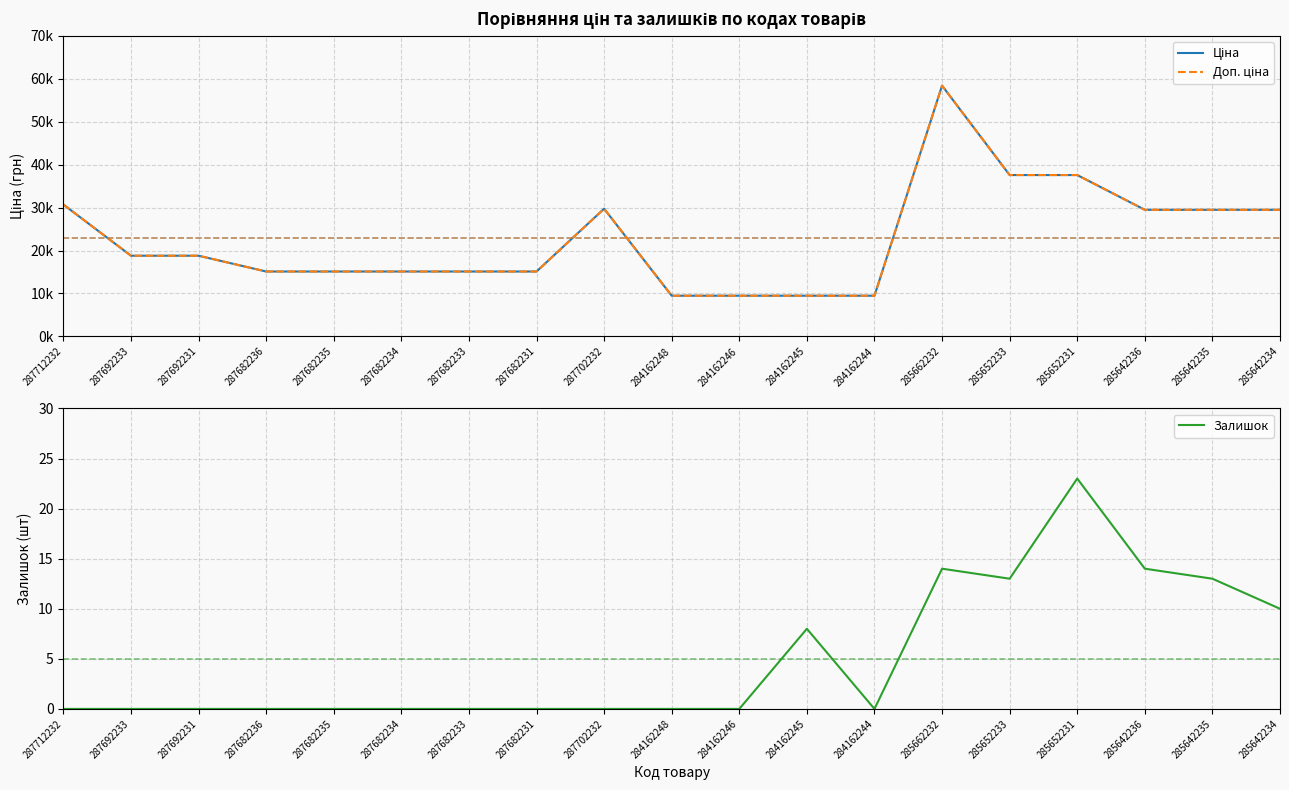

Reading left to right, transcribe all the data shown in this chart.

Ціна: 287712232=30717.1	287692233=18796.8	287692231=18796.8	287682236=15120.0	287682235=15120.0	287682234=15120.0	287682233=15120.0	287682231=15120.0	287702232=29747.2	284162248=9480.1	284162246=9480.1	284162245=9480.1	284162244=9480.1	285662232=58426.5	285652233=37593.6	285652231=37593.6	285642236=29491.5	285642235=29491.5	285642234=29491.5
Доп. ціна: 287712232=30717.1	287692233=18796.8	287692231=18796.8	287682236=15120.0	287682235=15120.0	287682234=15120.0	287682233=15120.0	287682231=15120.0	287702232=29747.2	284162248=9480.1	284162246=9480.1	284162245=9480.1	284162244=9480.1	285662232=58426.5	285652233=37593.6	285652231=37593.6	285642236=29491.5	285642235=29491.5	285642234=29491.5
Залишок: 287712232=0.0	287692233=0.0	287692231=0.0	287682236=0.0	287682235=0.0	287682234=0.0	287682233=0.0	287682231=0.0	287702232=0.0	284162248=0.0	284162246=0.0	284162245=8.0	284162244=0.0	285662232=14.0	285652233=13.0	285652231=23.0	285642236=14.0	285642235=13.0	285642234=10.0